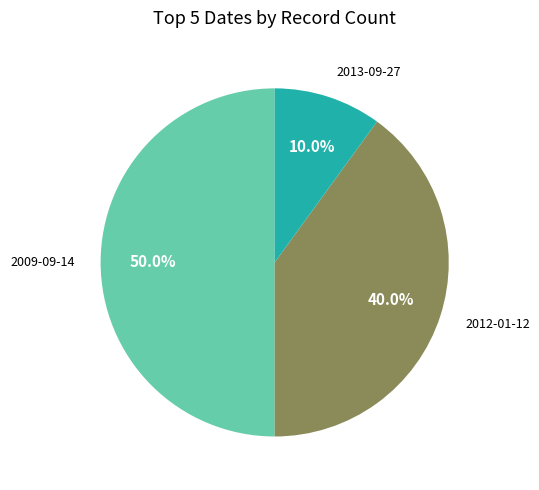

Is 2012-01-12 the majority of the pie?

No